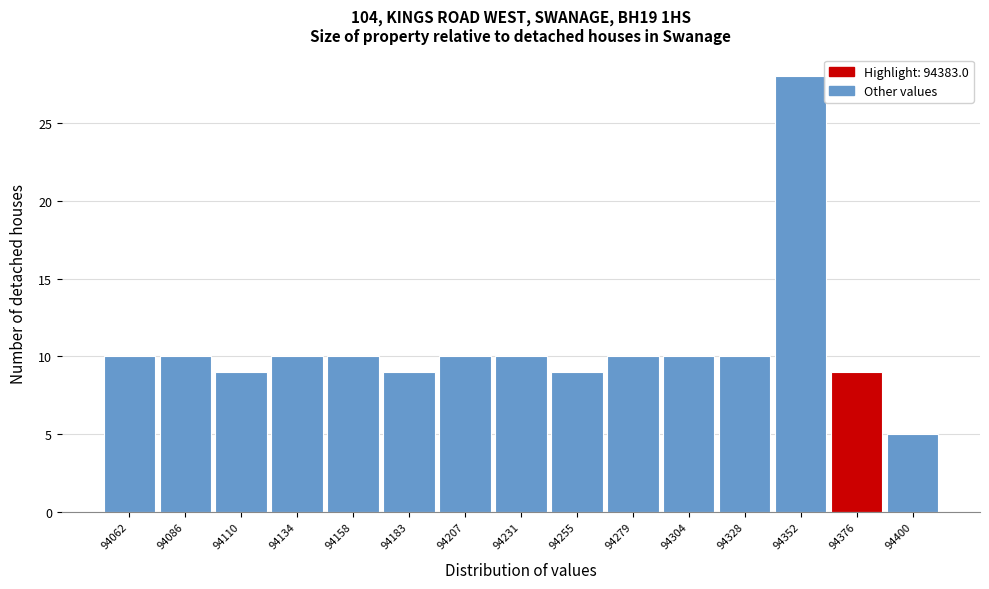

Reading left to right, extract all data points from this chart.

94062=10	94086=10	94110=9	94134=10	94158=10	94183=9	94207=10	94231=10	94255=9	94279=10	94304=10	94328=10	94352=28	94376=9	94400=5